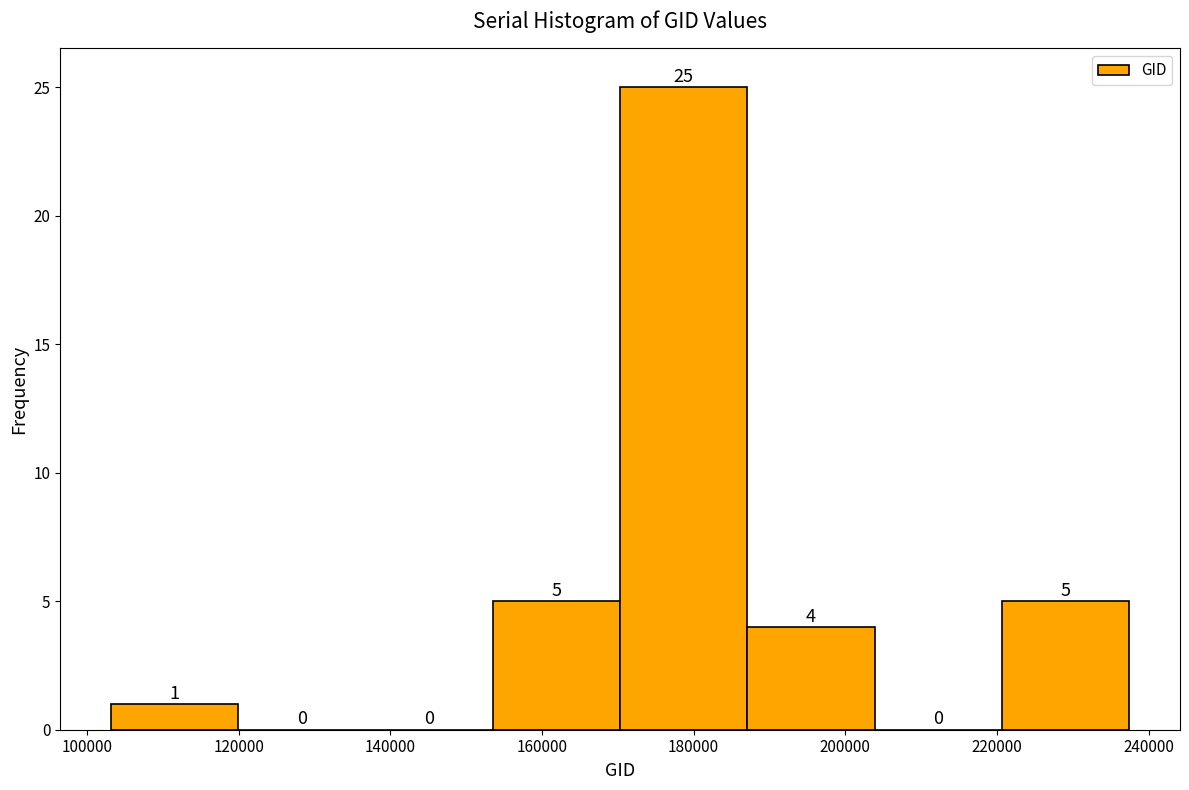

Reading left to right, transcribe this chart: for each bar, give the range it covers on the x-axis and its height. The bar edges are not printed on the chart, so give them approximately, as read against the axis.

104000 to 120000: 1
120000 to 136000: 0
136000 to 154000: 0
154000 to 170000: 5
170000 to 188000: 25
188000 to 204000: 4
204000 to 220000: 0
220000 to 238000: 5